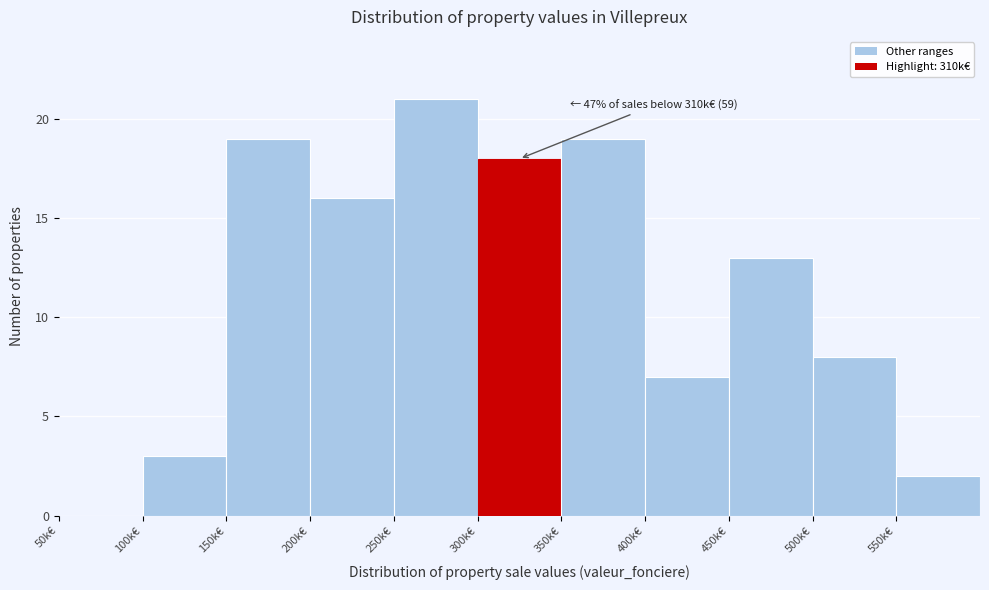

Reading left to right, list all the values displayed in this chart.

50k€=0	100k€=3	150k€=19	200k€=16	250k€=21	300k€=18	350k€=19	400k€=7	450k€=13	500k€=8	550k€=2